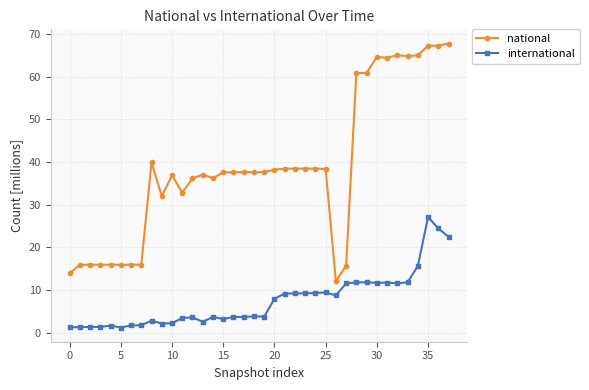

Rank the series by their maximum value, from highest to lowest.

national, international